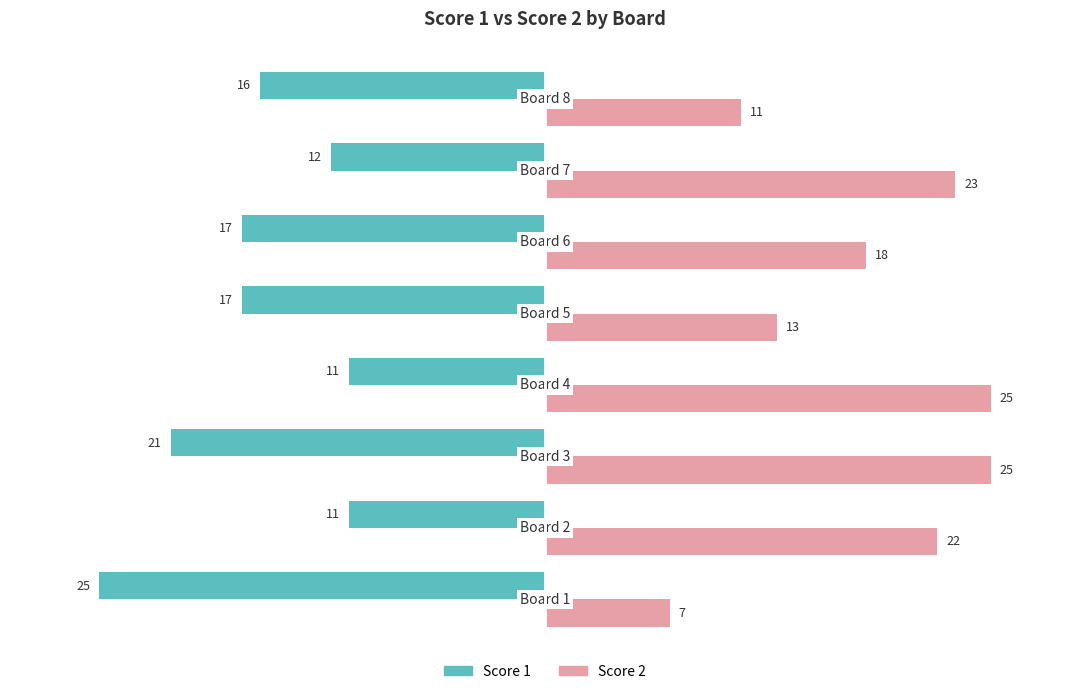

Which series has the largest range (max minus min)?

Score 2